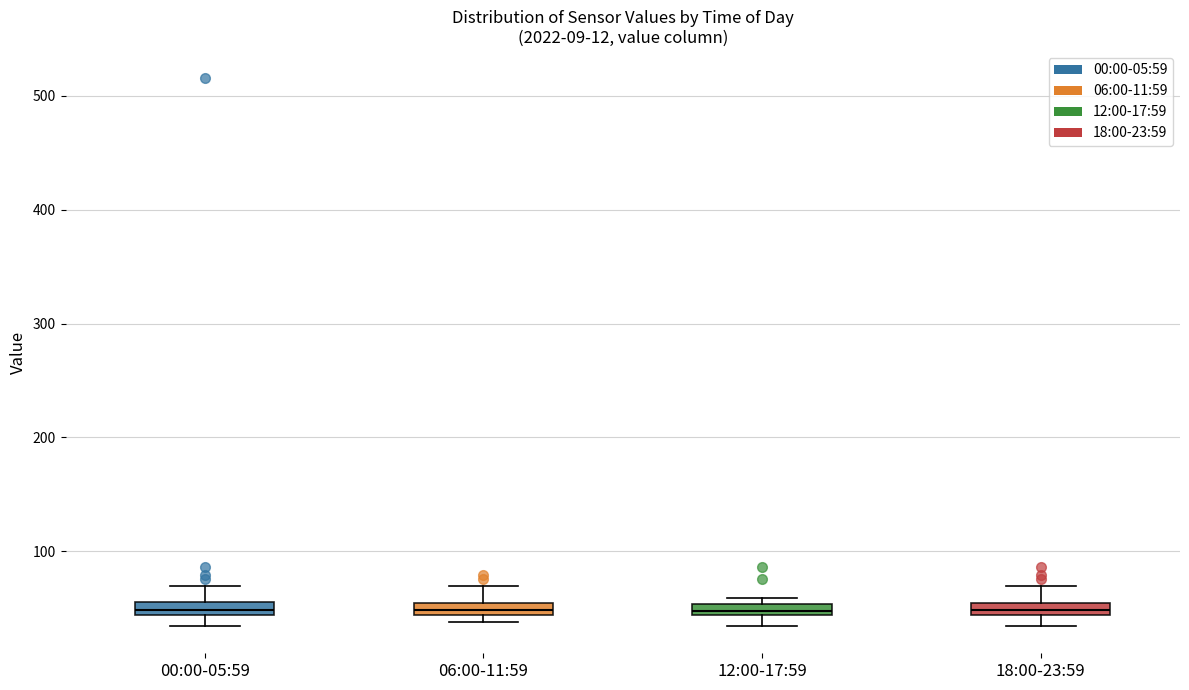

Where is the lower edge of the box for 18:00-23:59 on the y-axis? The values are not printed on the chart, so give them approximately, as read against the axis.

40